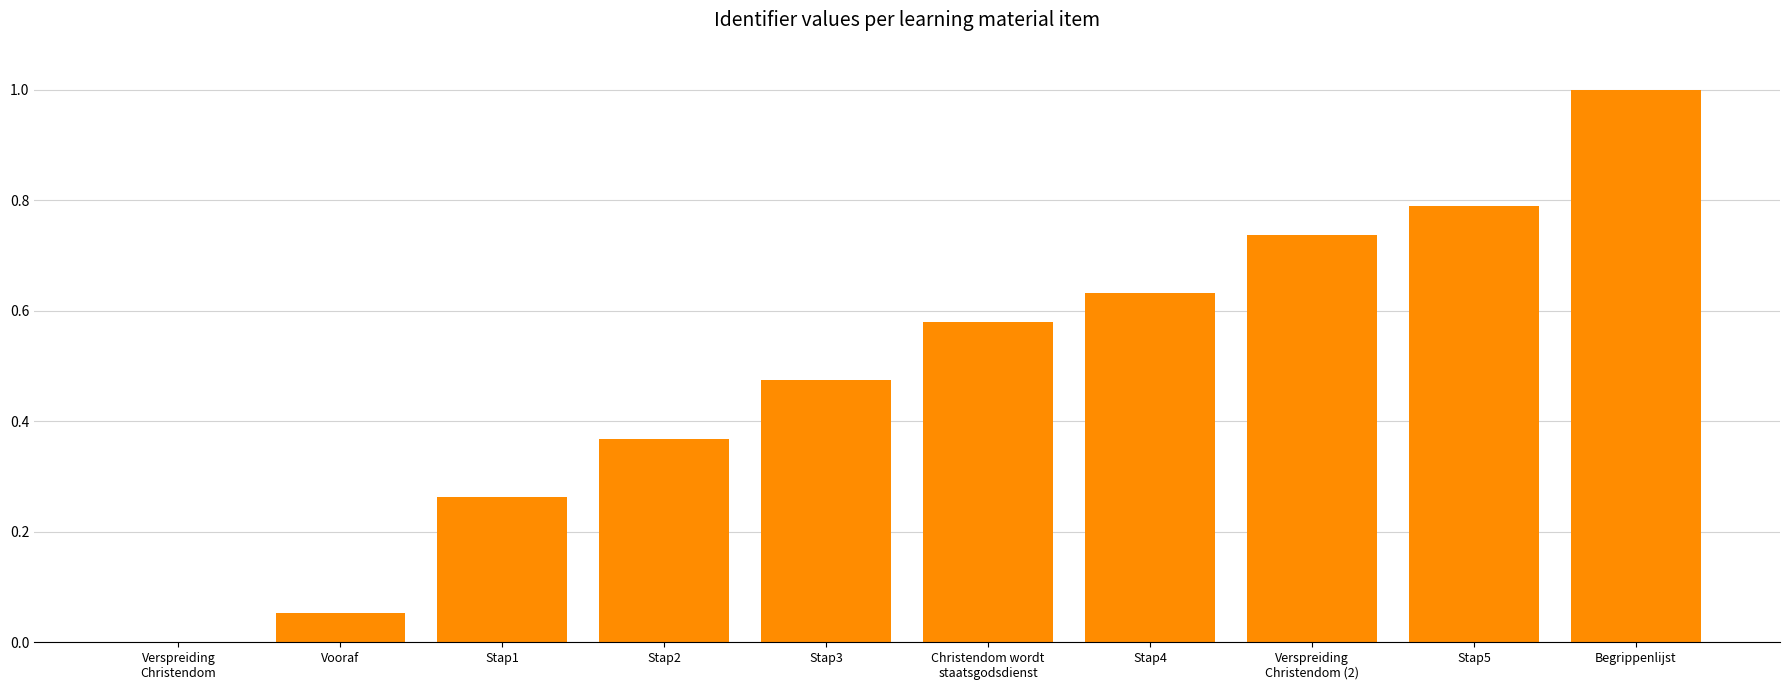

Which has a higher value, Stap1 or Stap5?

Stap5